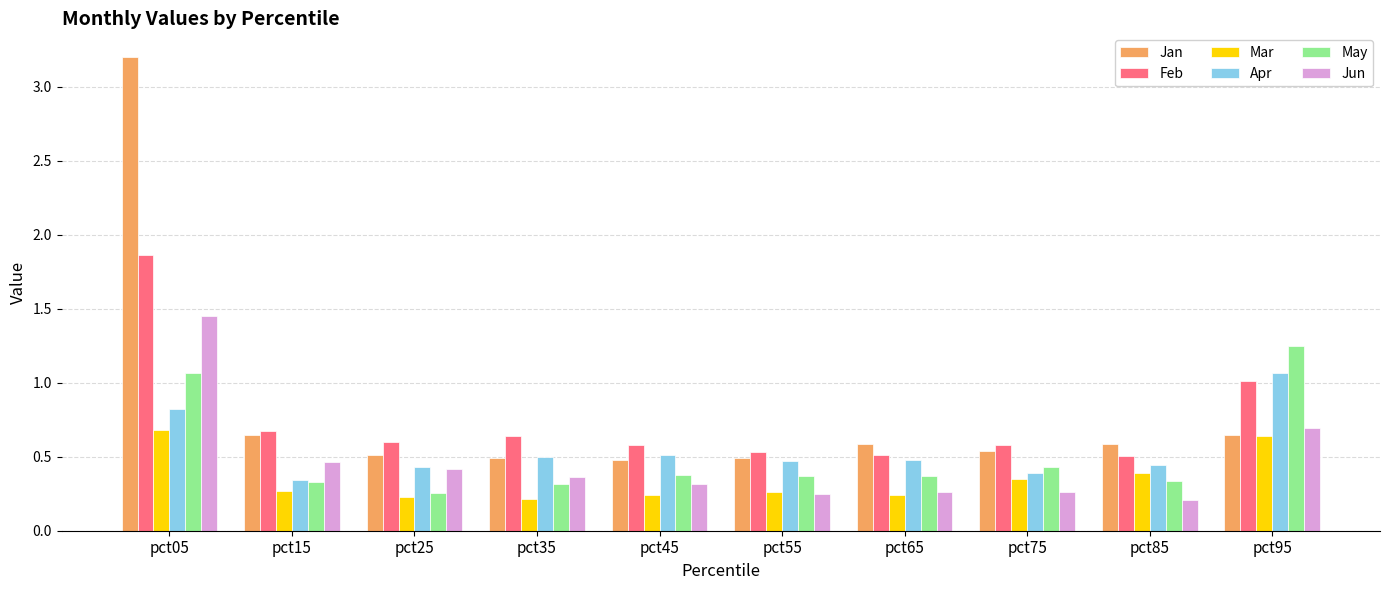

The Jun series shows 0.3 at pct75. True or false?

True